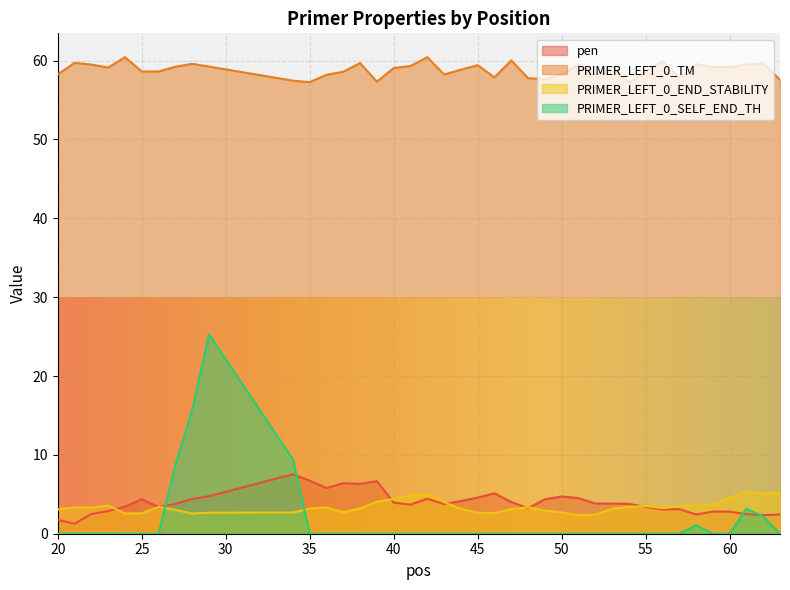

What is the sum of all PRIMER_LEFT_0_END_STABILITY values?

137.2